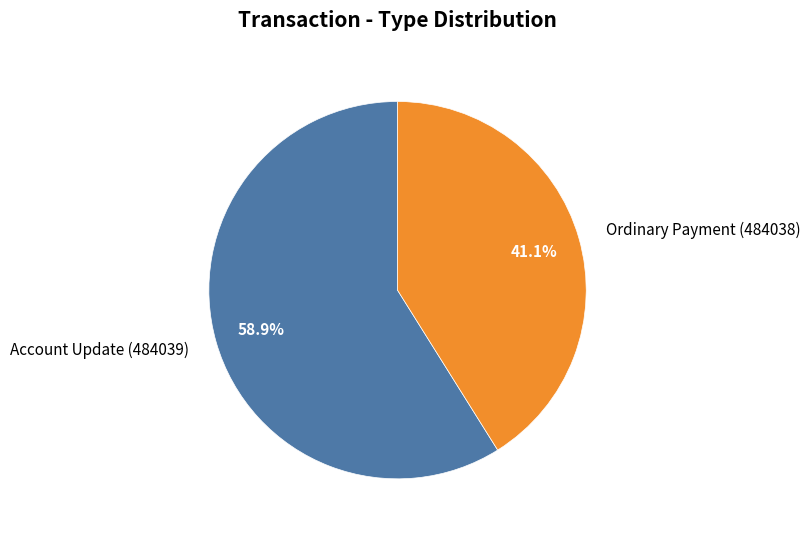

To the nearest percent, what is the difference between the Account Update (484039) and Ordinary Payment (484038) slice percentages?

18%